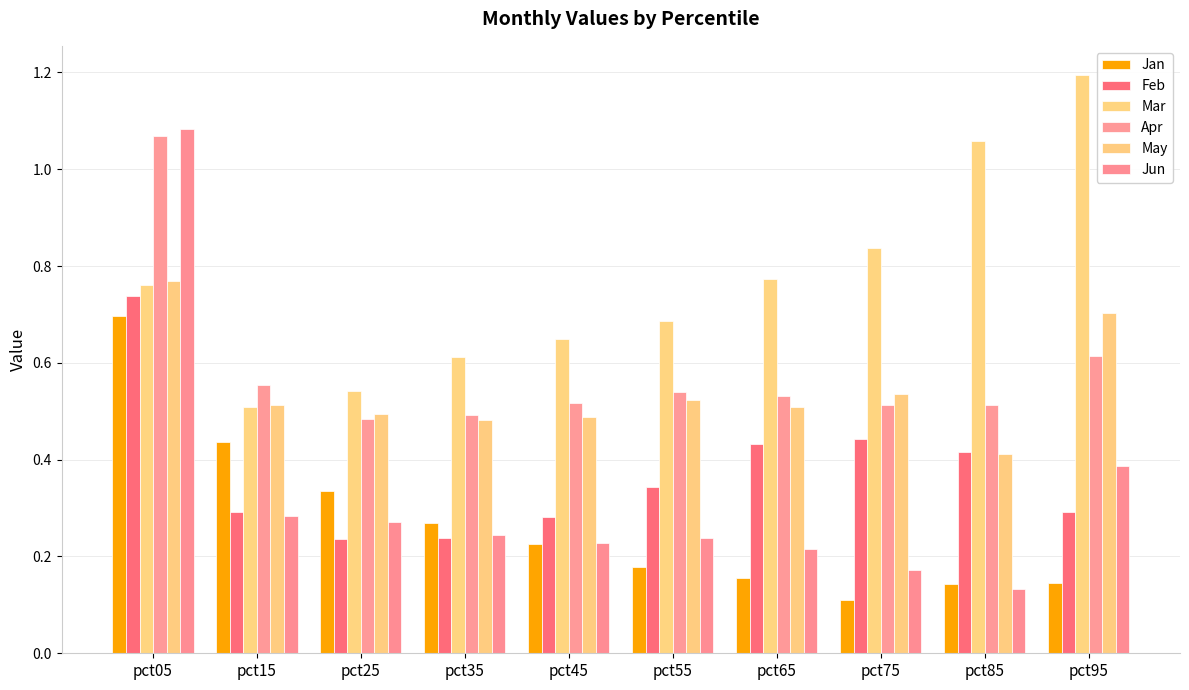

Between pct15 and pct65, which is larger?

pct15